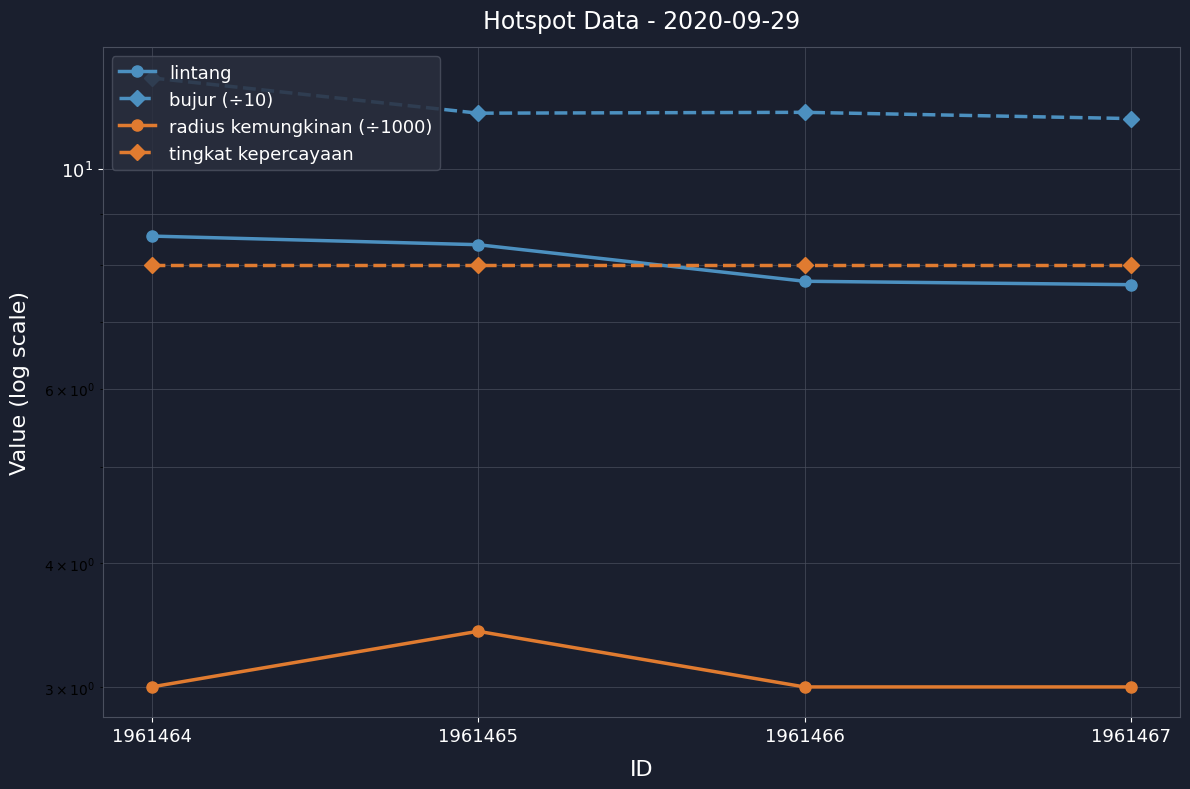

True or false: tingkat kepercayaan has a value of 8.0 at 1961467.

True